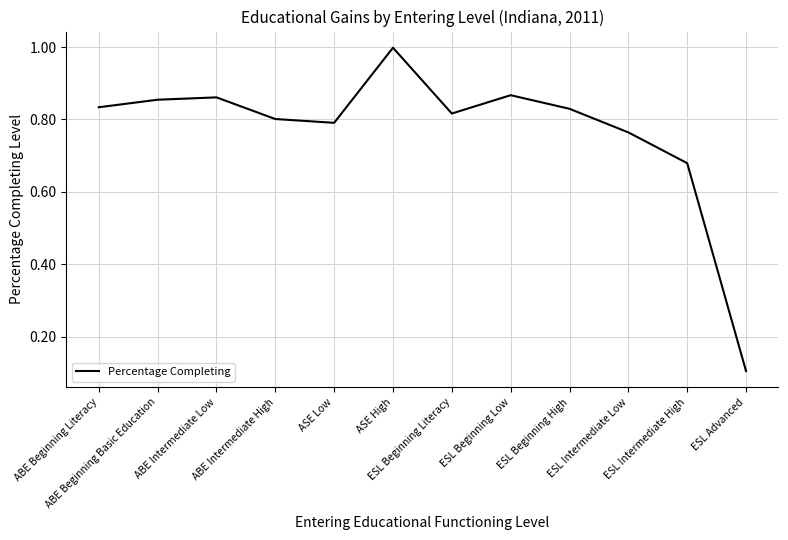

What is the maximum value shown in the chart?

1.0